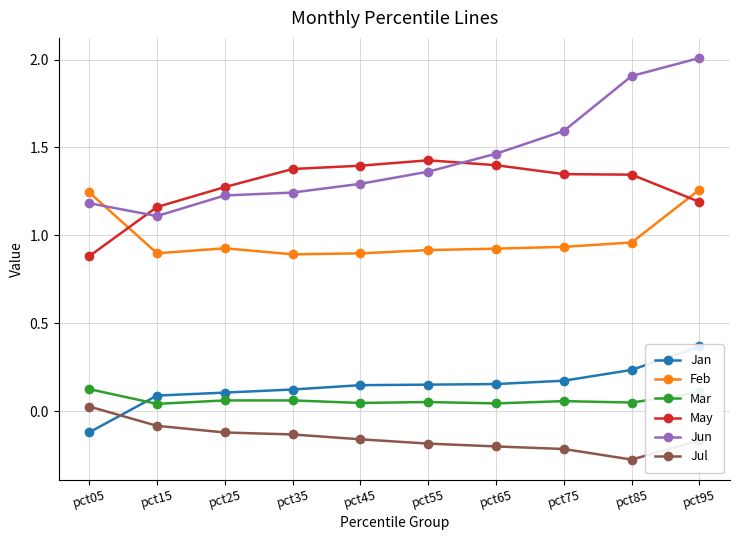

What is the value of the Jun point at the 10th from the left?

2.0